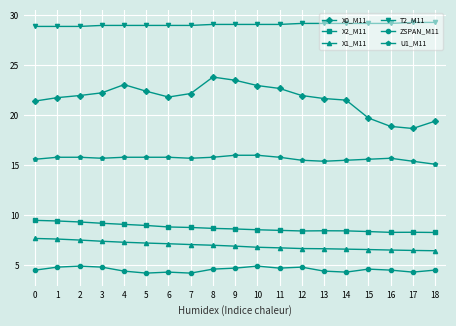

Is this an area chart (filled region under the line)?

No